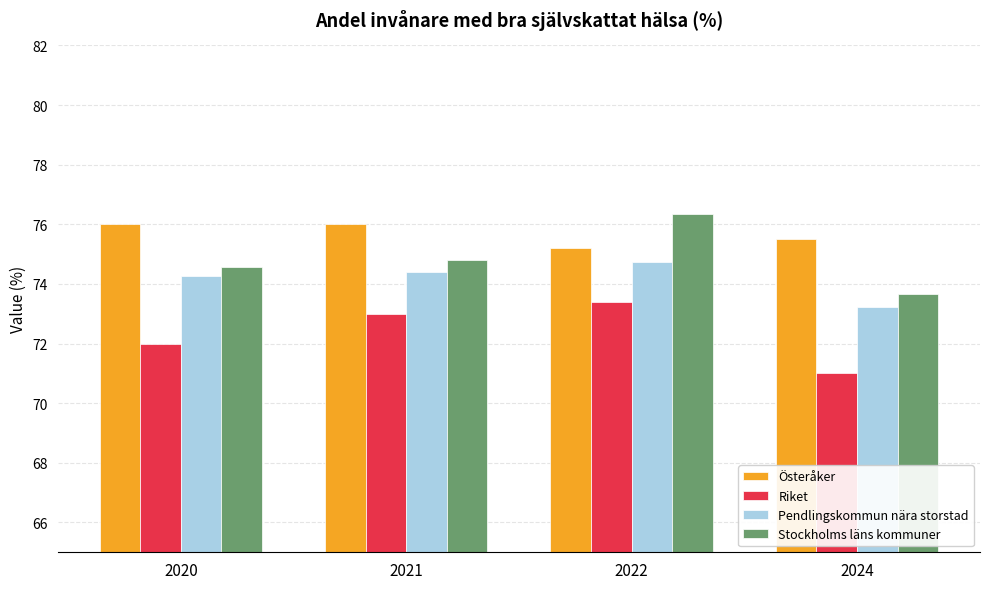

At 2024, list the series in order from smallest to largest.

Riket, Pendlingskommun nära storstad, Stockholms läns kommuner, Österåker